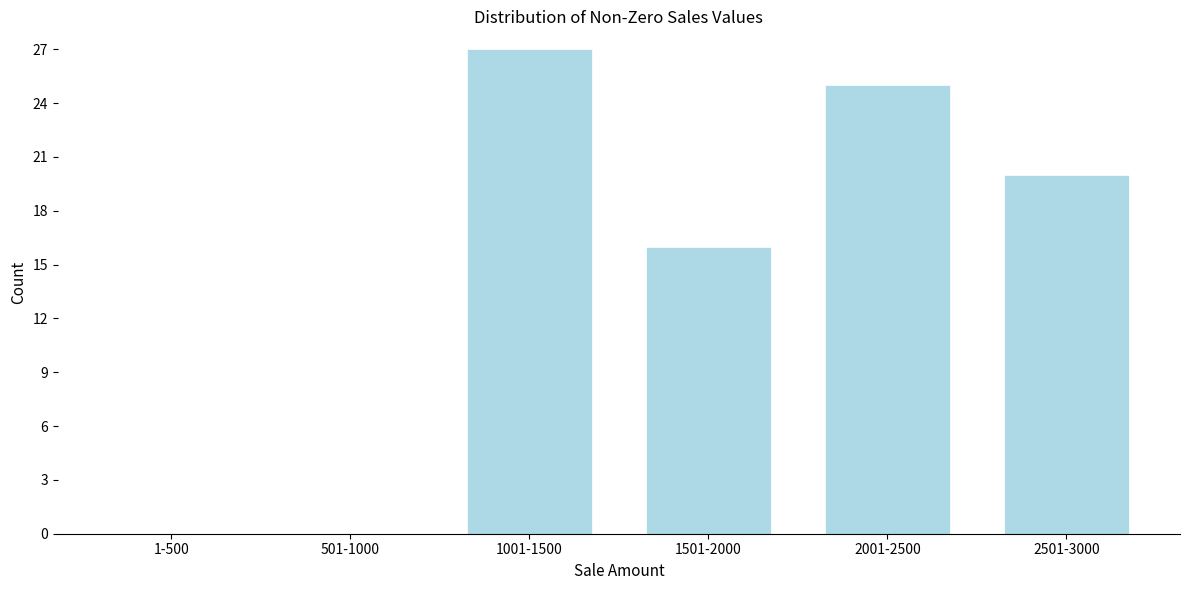

Reading left to right, transcribe all the data shown in this chart.

1-500=0	501-1000=0	1001-1500=27	1501-2000=16	2001-2500=25	2501-3000=20